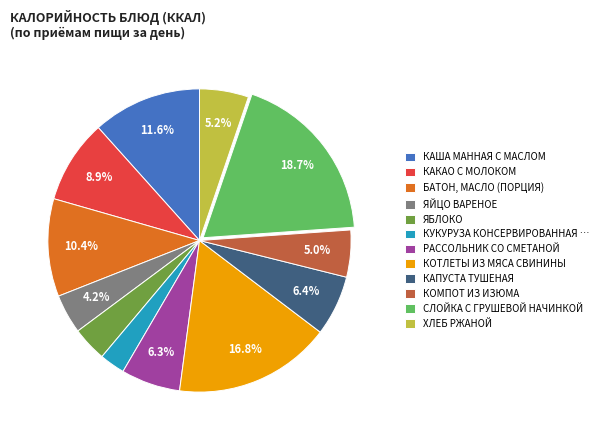

Which has a higher value, КОМПОТ ИЗ ИЗЮМА or БАТОН, МАСЛО (ПОРЦИЯ)?

БАТОН, МАСЛО (ПОРЦИЯ)